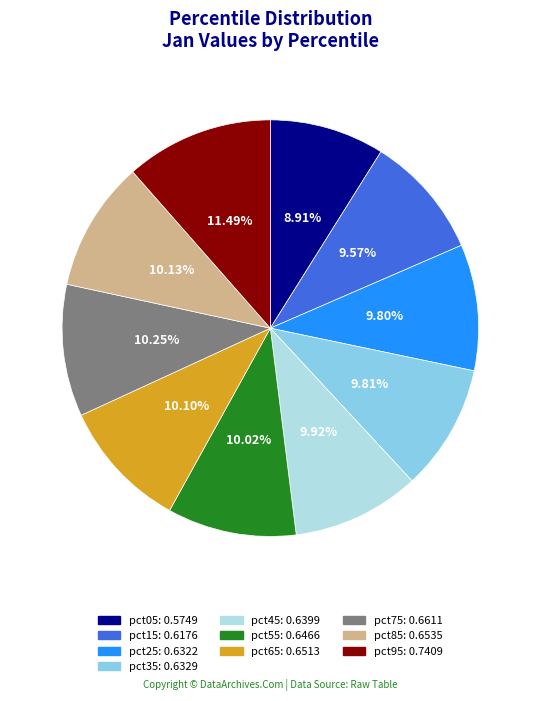

What percentage is NOT represented by pct75?

89.8%